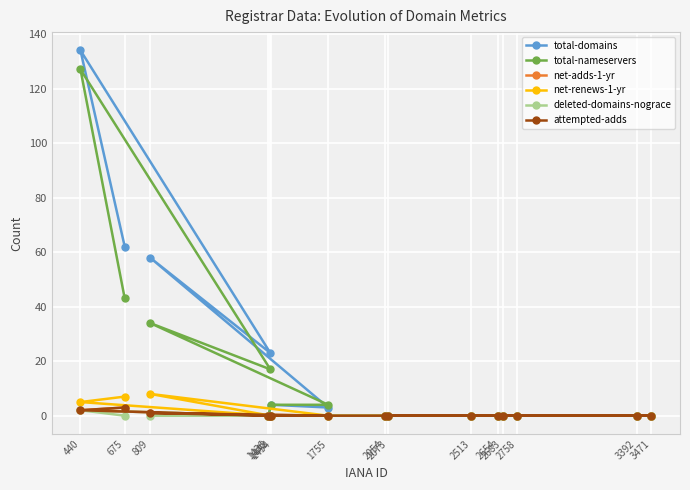

How many times do total-nameservers and total-domains cross each other?

1